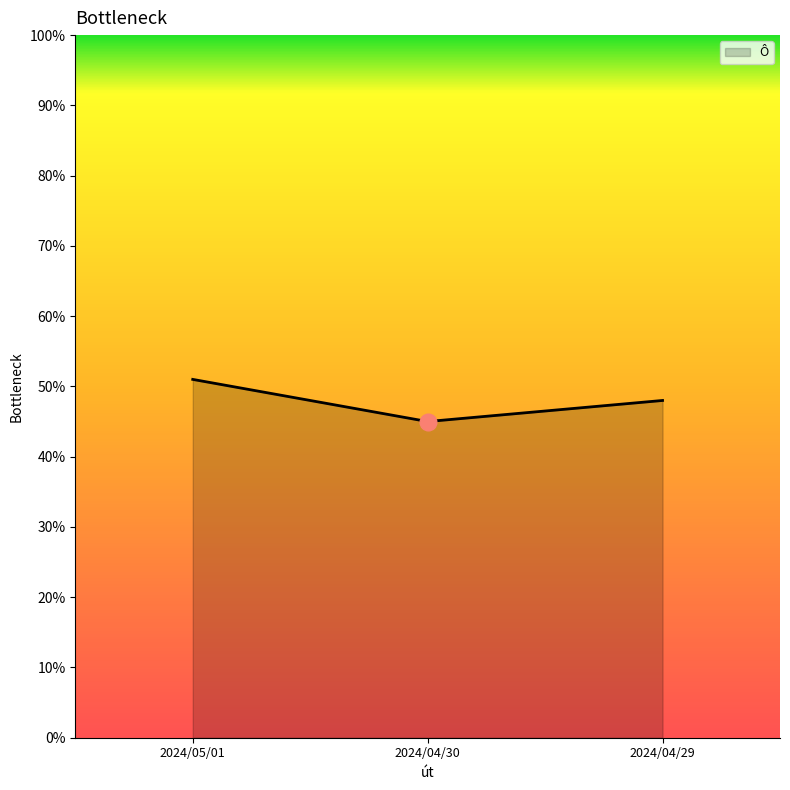

Reading left to right, what are all the values shown in this chart?

2024/05/01=0.5	2024/04/30=0.5	2024/04/29=0.5